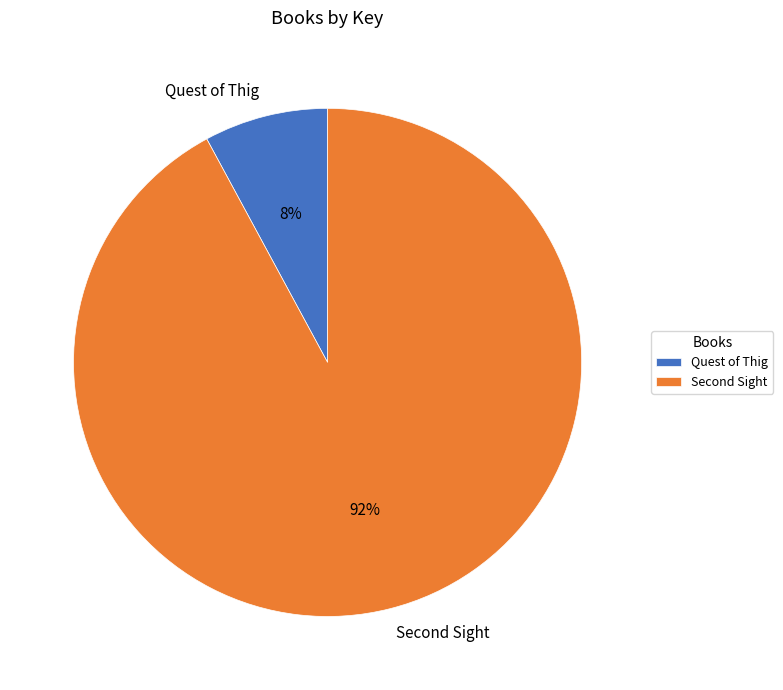

What is the smallest slice in the pie chart?

Quest of Thig